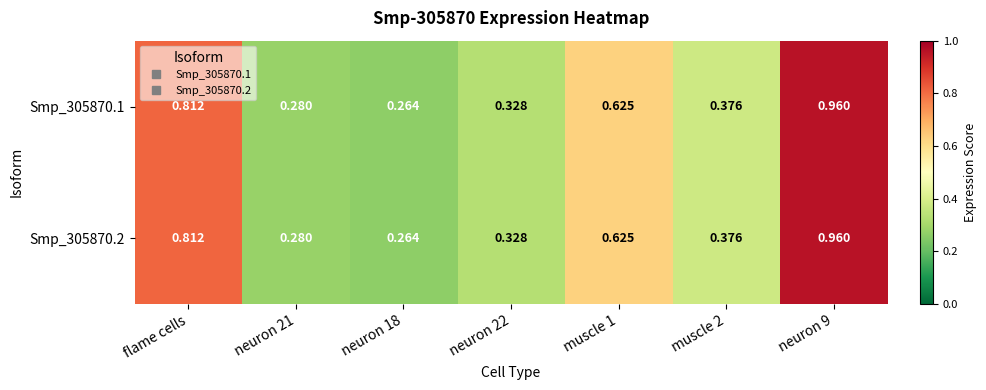

At how many categories does at least one series exceed 0?

7